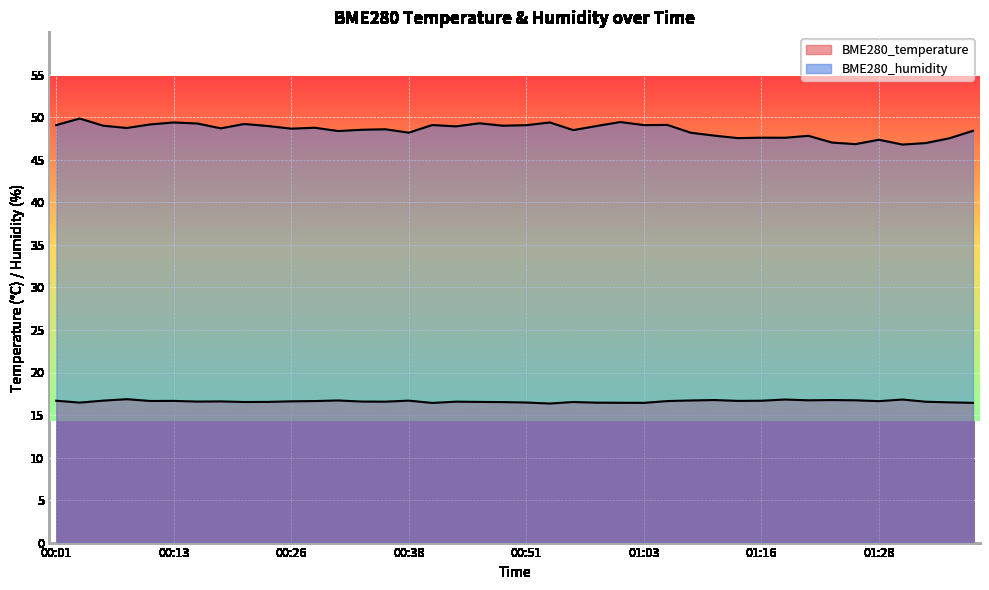

What is the lowest value of the BME280_temperature series?

16.4